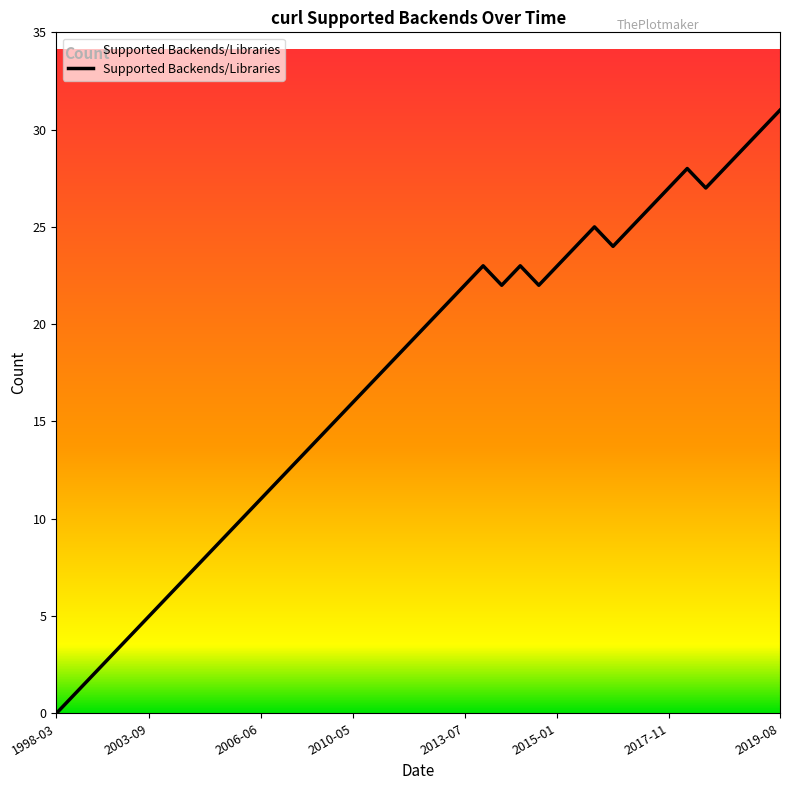

What is the difference between the maximum and minimum values?

31